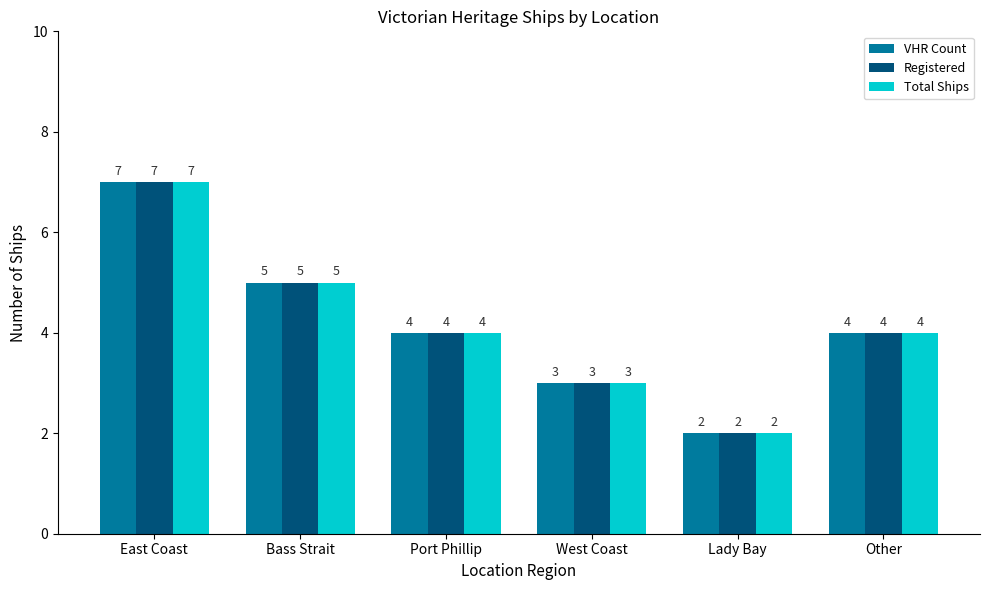

True or false: Total Ships has a value of 3 at West Coast.

True